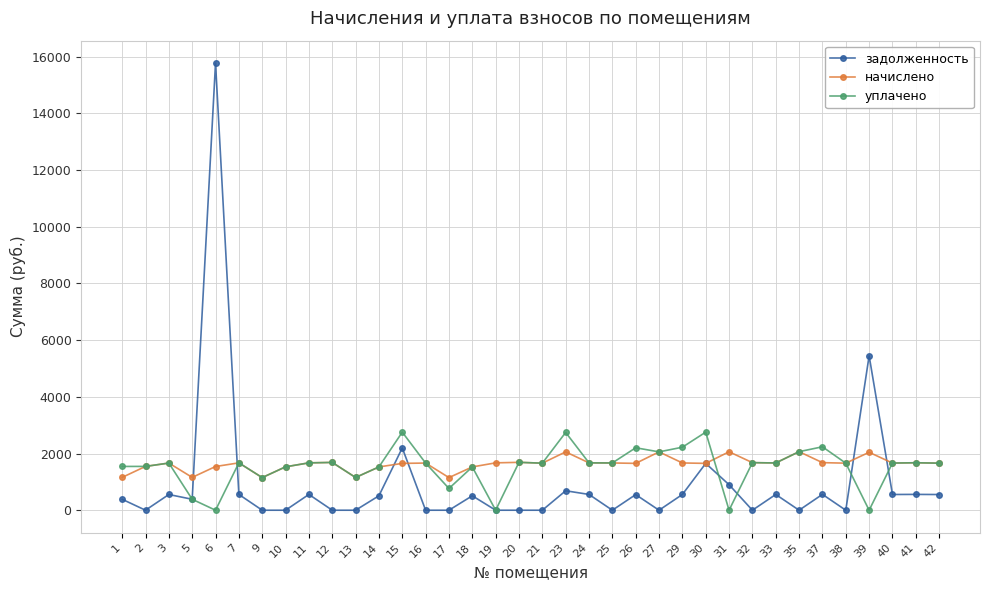

What is the value of the уплачено point at the 11th from the left?

1154.0